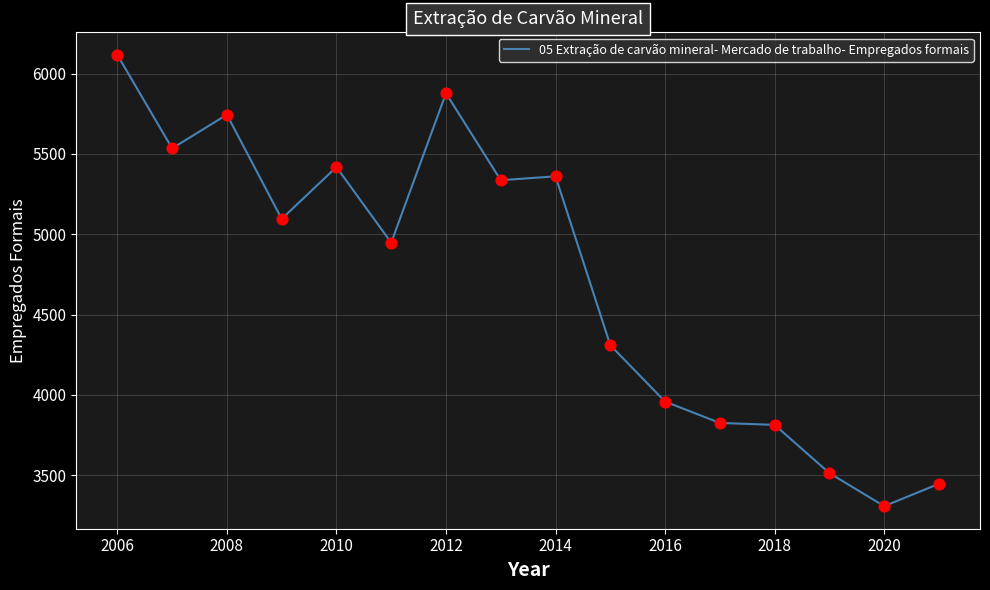

What is the difference between the maximum and minimum values?

2809